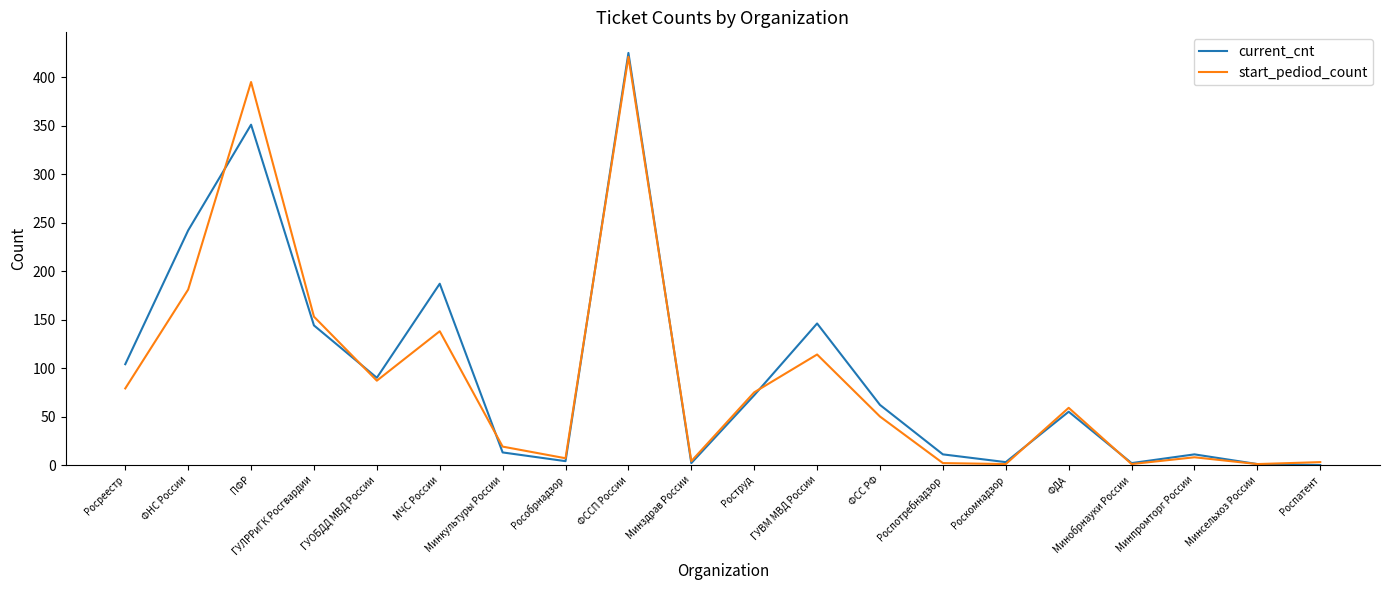

How many lines are shown in the chart?

2